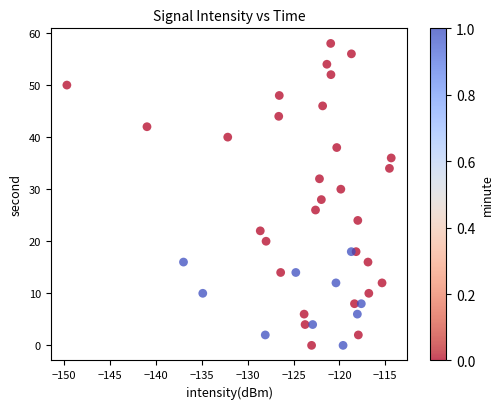

What is the range of Y values (max minus min)?

58